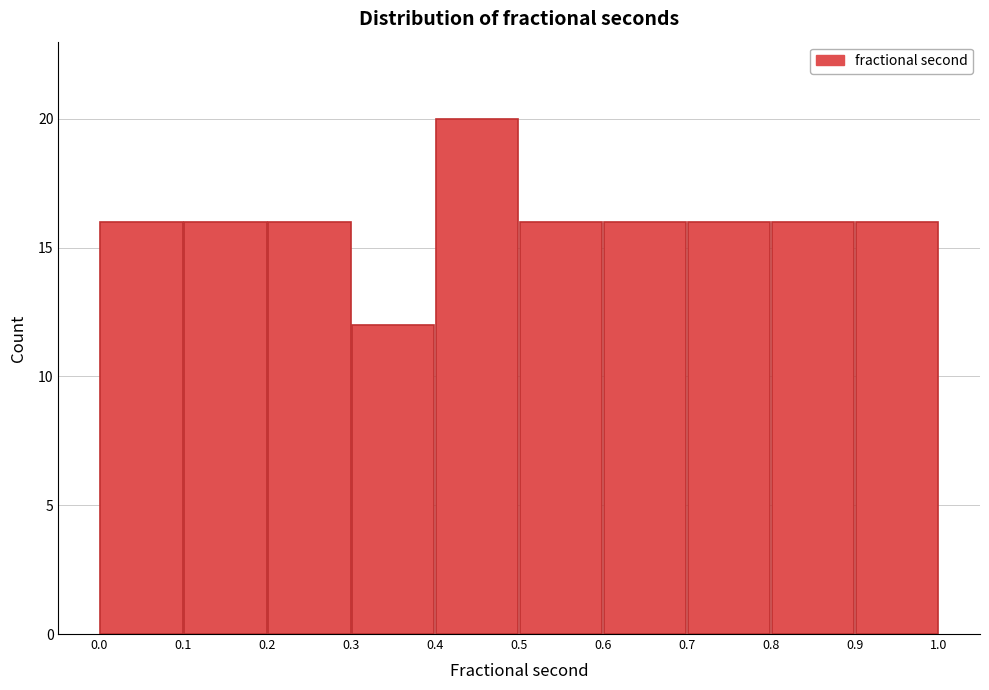

Reading left to right, transcribe this chart: for each bar, give the range it covers on the x-axis and its height. The values are not printed on the chart, so give them approximately, as read against the axis.

0.0 to 0.1: 16
0.1 to 0.2: 16
0.2 to 0.3: 16
0.3 to 0.4: 12
0.4 to 0.5: 20
0.5 to 0.6: 16
0.6 to 0.7: 16
0.7 to 0.8: 16
0.8 to 0.9: 16
0.9 to 1.0: 16